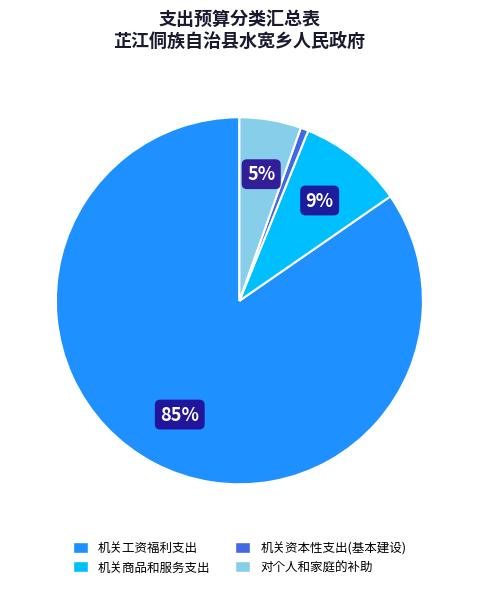

Which has a higher value, 机关资本性支出(基本建设) or 机关商品和服务支出?

机关商品和服务支出